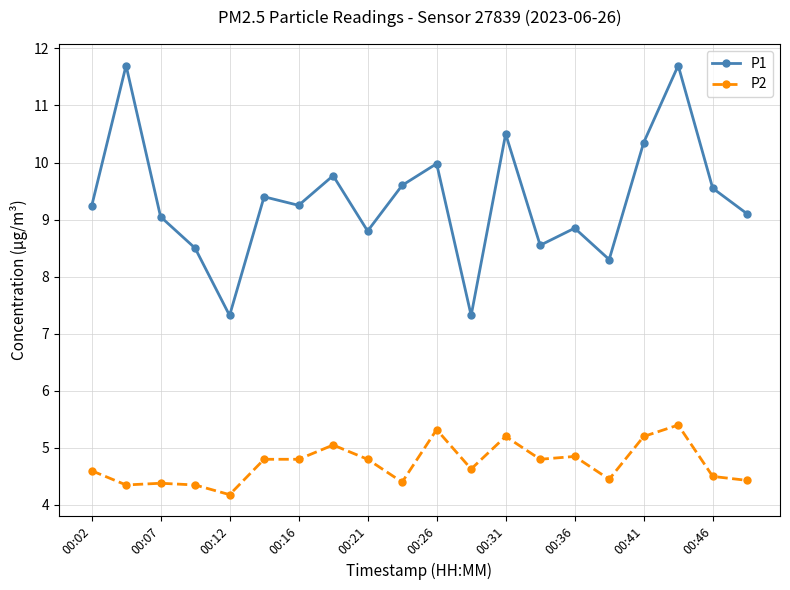

True or false: P1 has more than 0 interior local peaks.

True